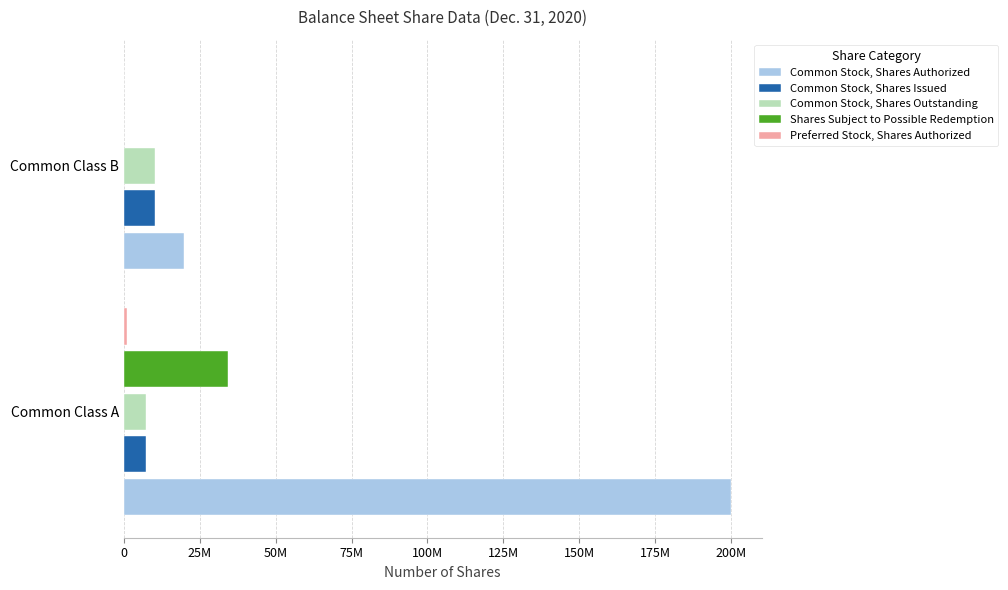

How many groups of bars are there?

2